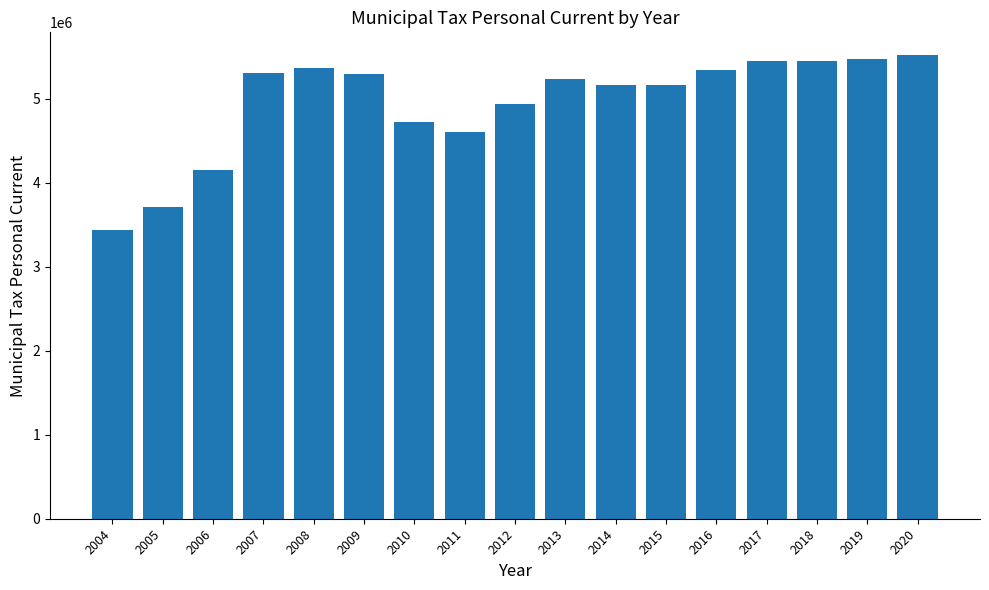

At which label is the value closest to 4477110?

2011